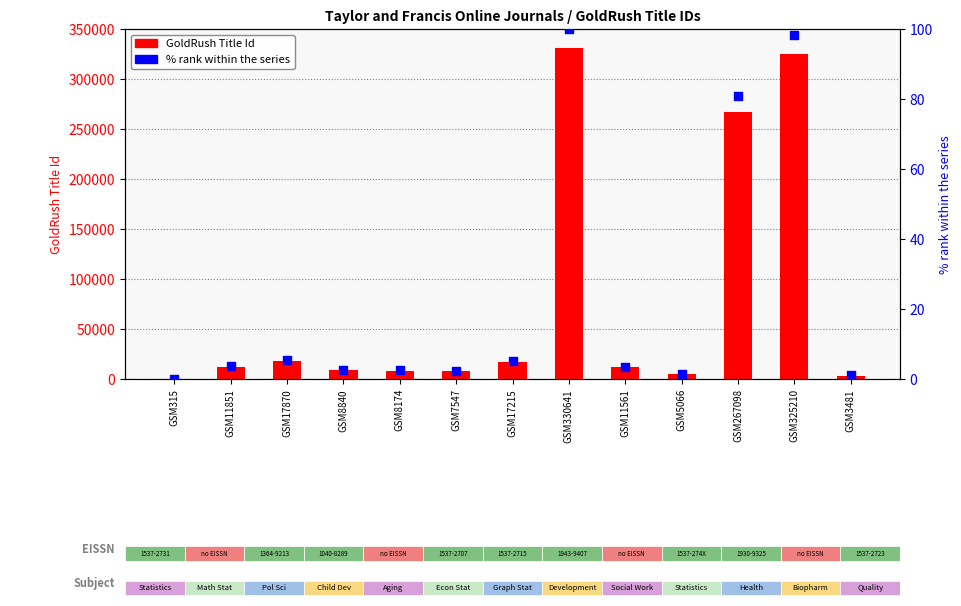

At how many categories does at least one series exceed 231561?

3